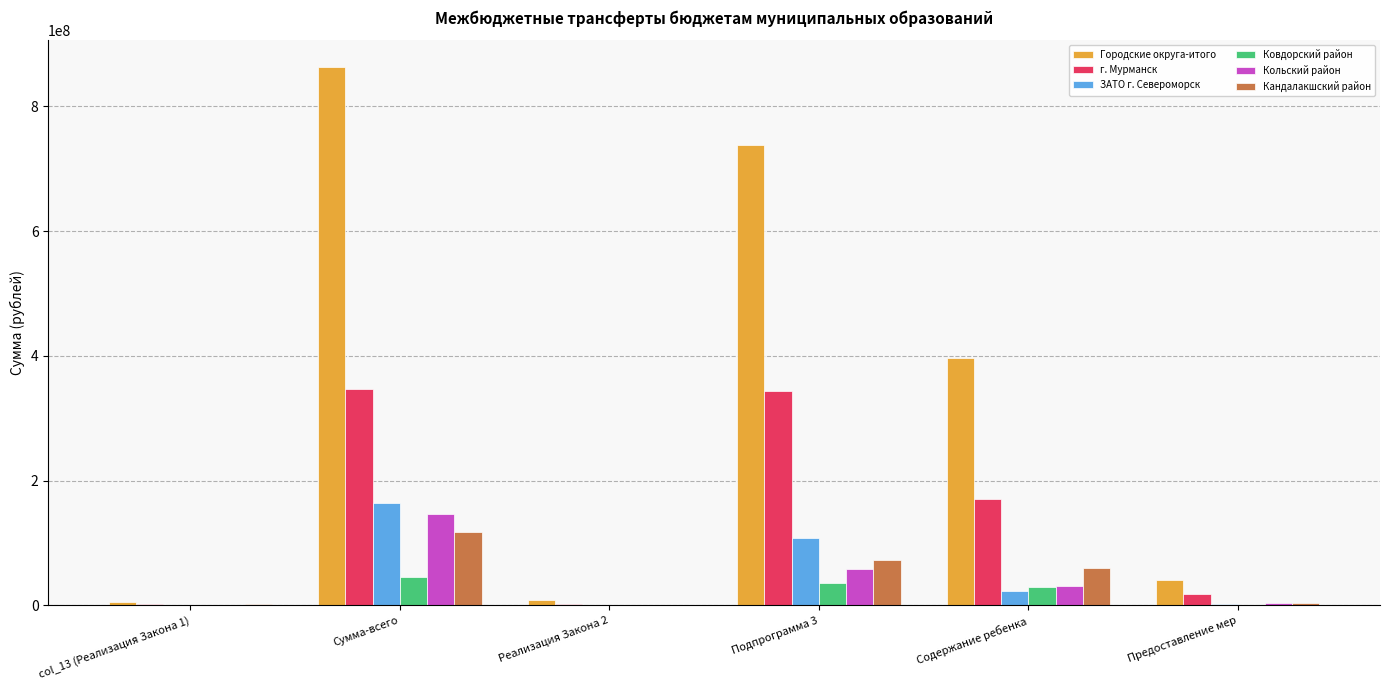

What is the difference between the г. Мурманск values at Содержание ребенка and col_13 (Реализация Закона 1)?

168768200